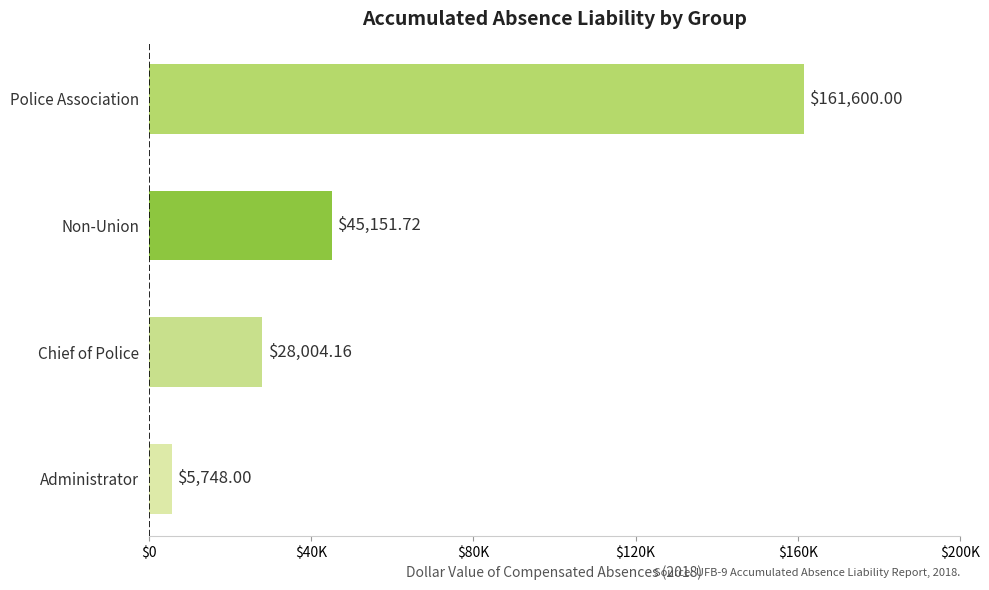

Are the bars grouped side by side (vs. stacked)?

No